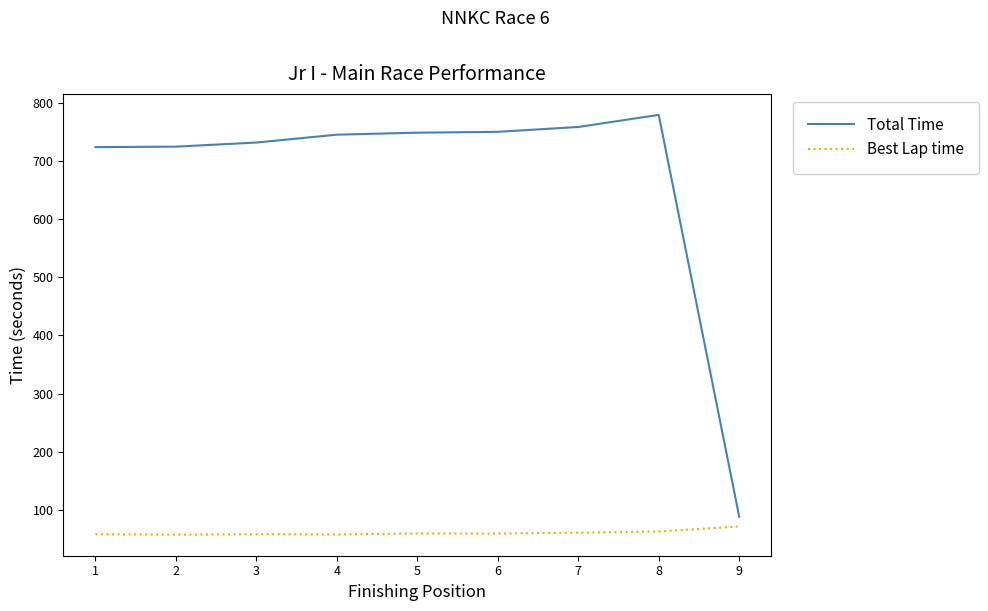

Which series has the largest total across all categories?

Total Time